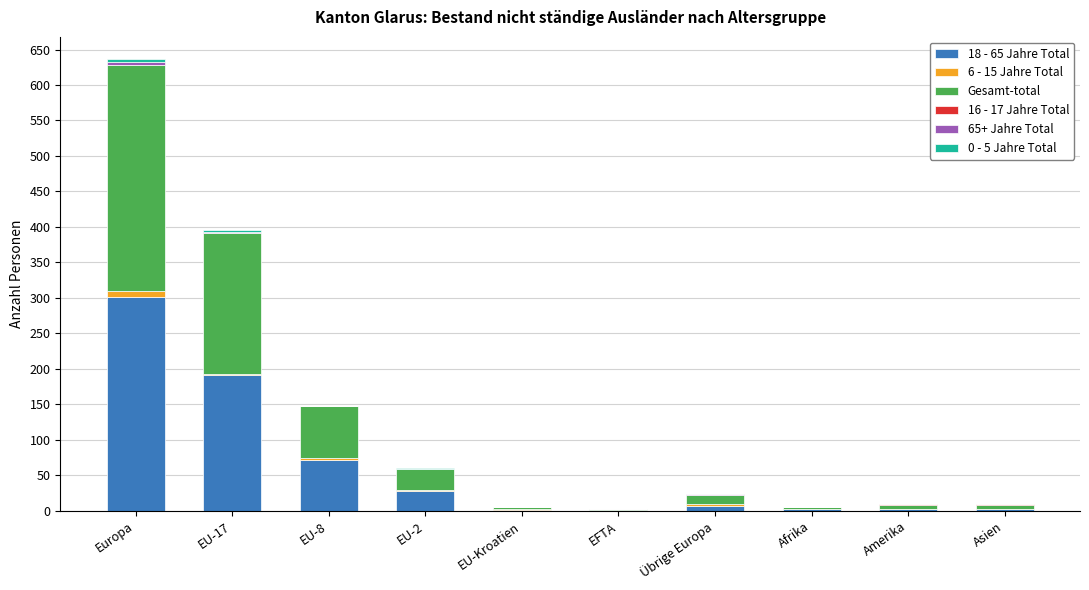

The 18 - 65 Jahre Total series shows 68 at Europa. True or false?

False